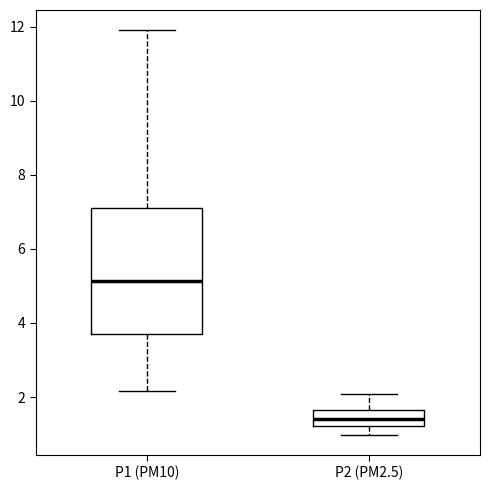

Which box's median line is the highest?

P1 (PM10)